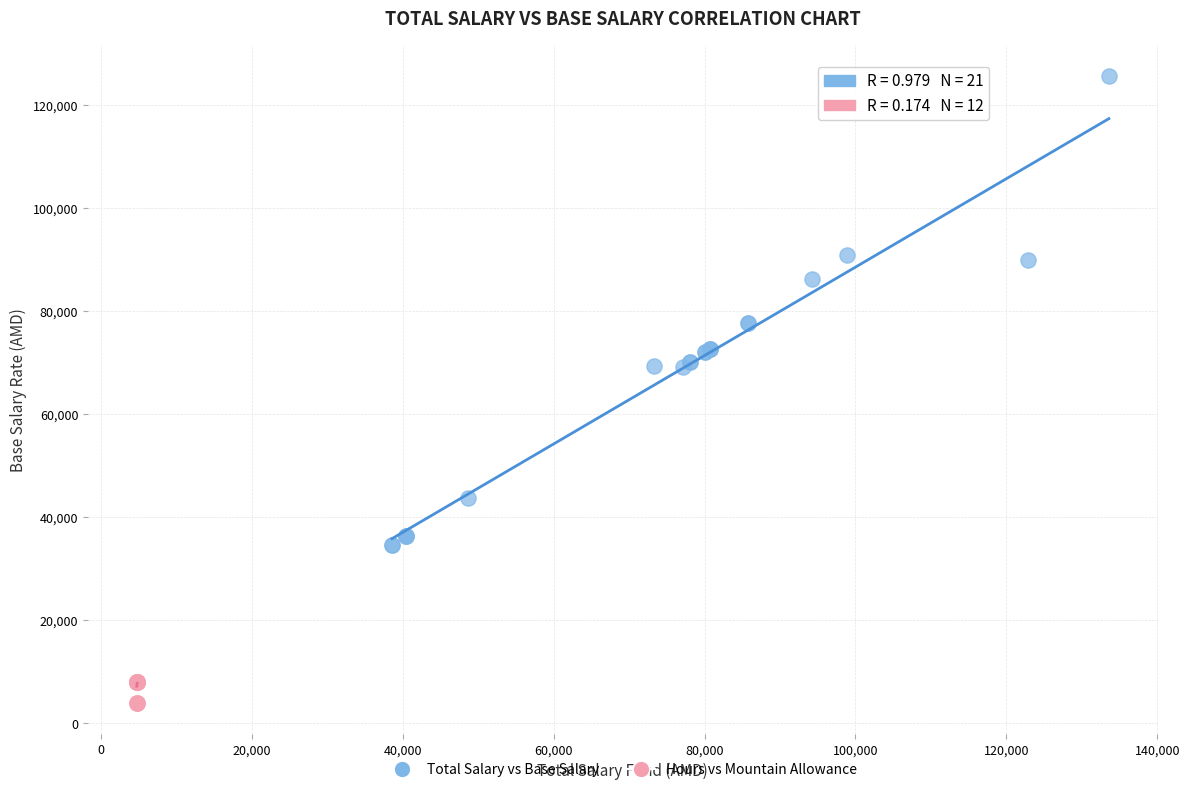

Which series has the widest spread of Y values?

Total Salary vs Base Salary